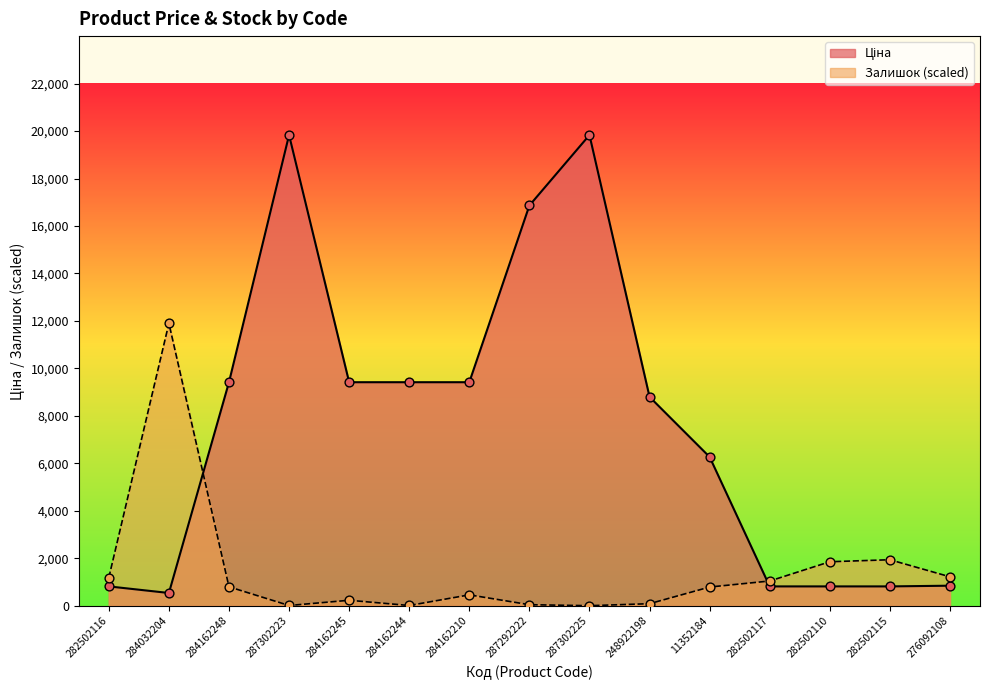

What is the total value across all series at 284162210?

9873.5